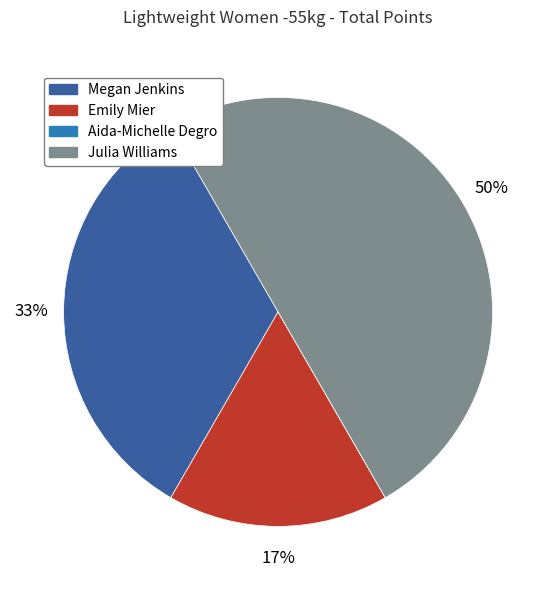

What is the largest slice in the pie chart?

Julia Williams